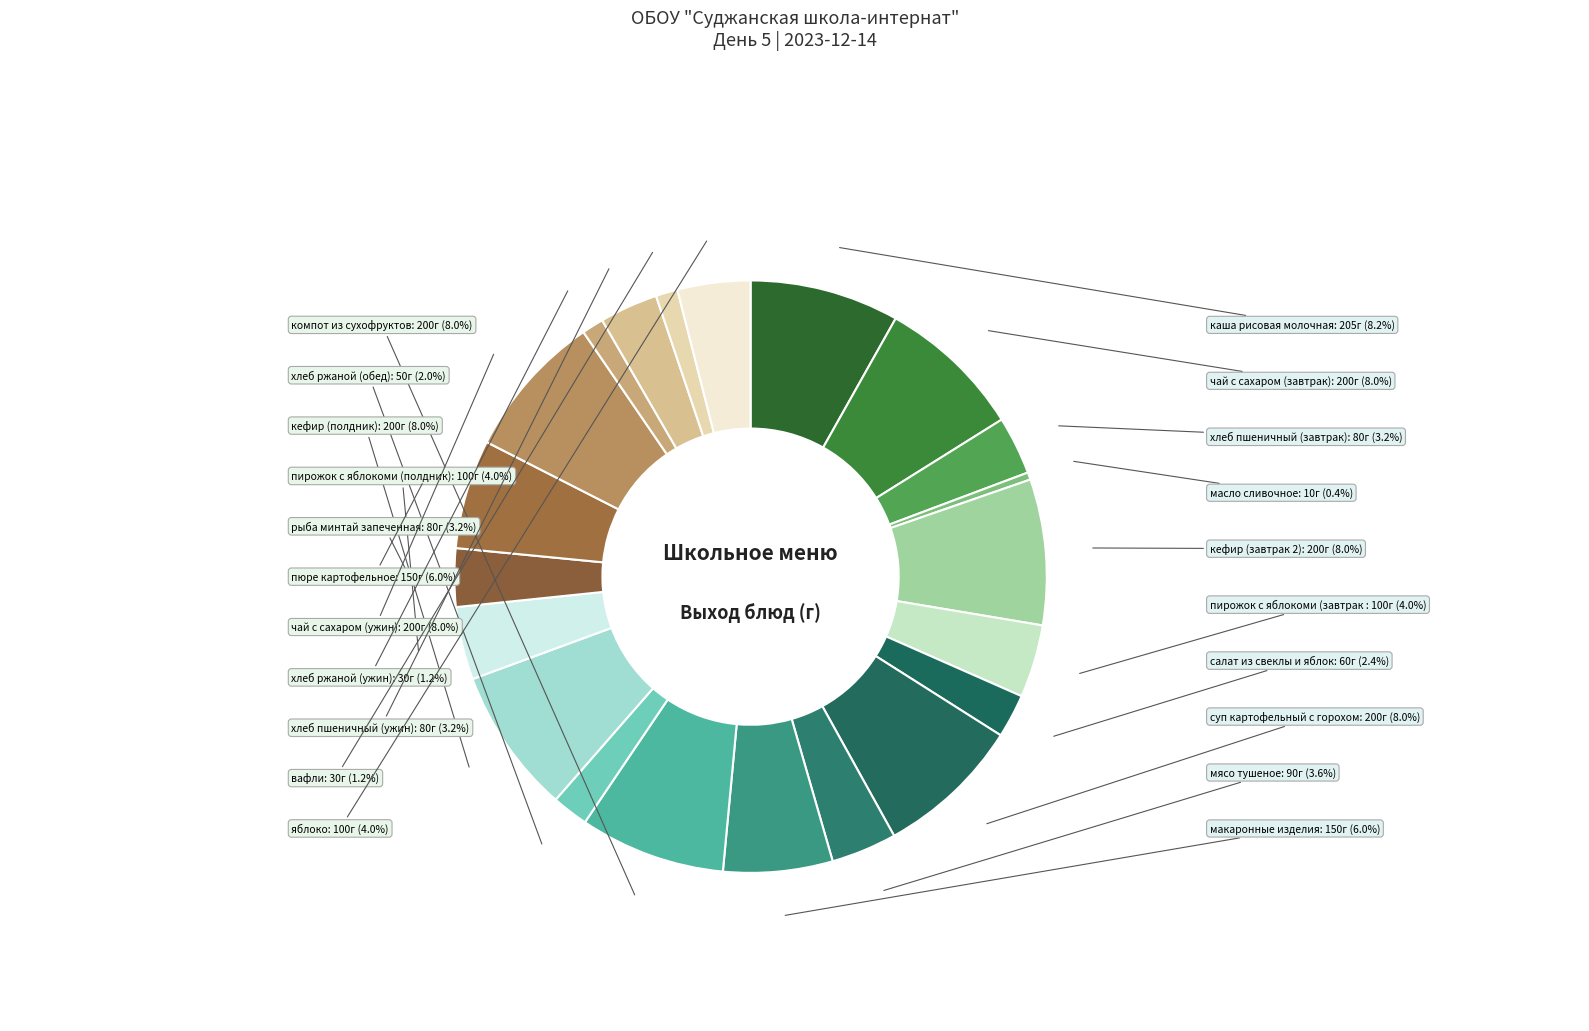

Count the number of slices in the pie.

21